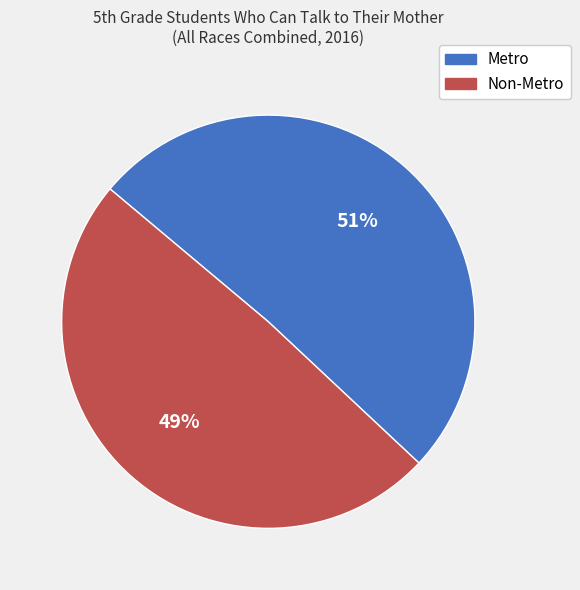

Which category has the smallest portion of the pie?

Non-Metro